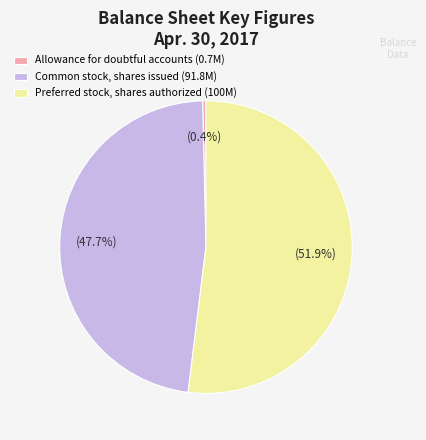

How many slices are in this pie chart?

3